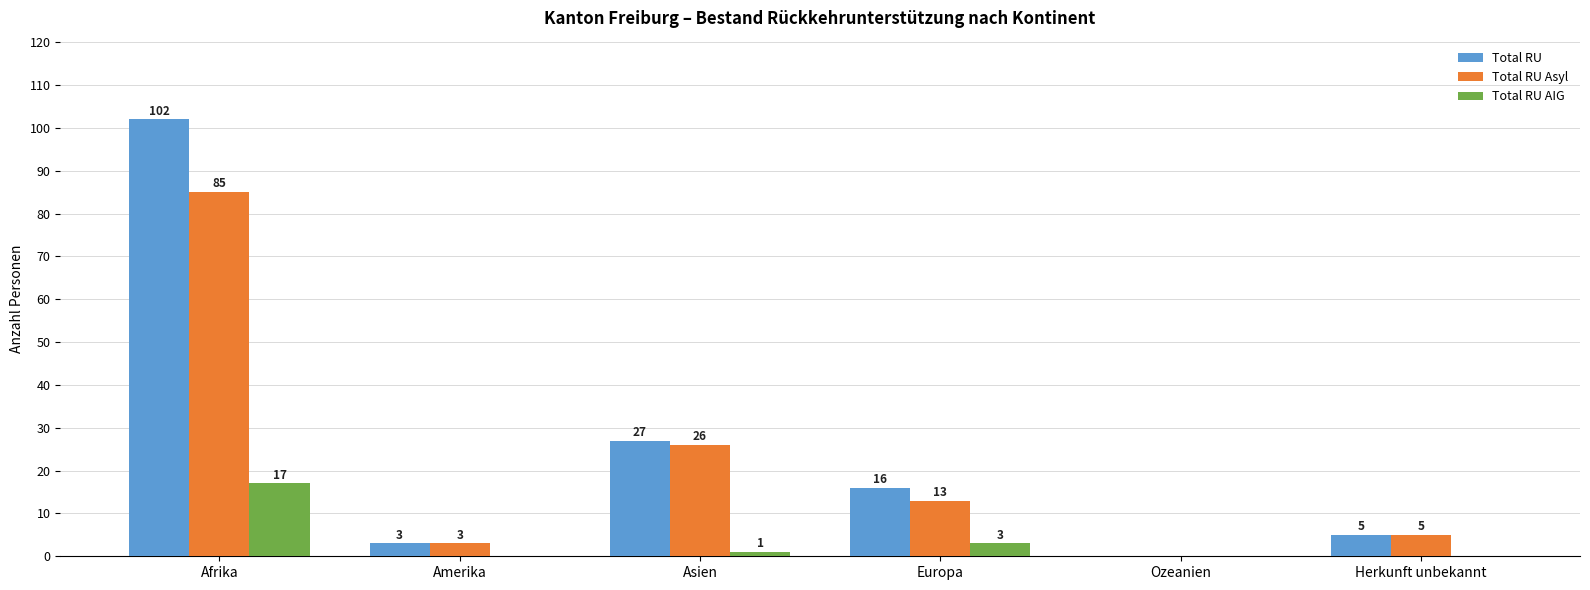

At which category is the sum across all series the highest?

Afrika